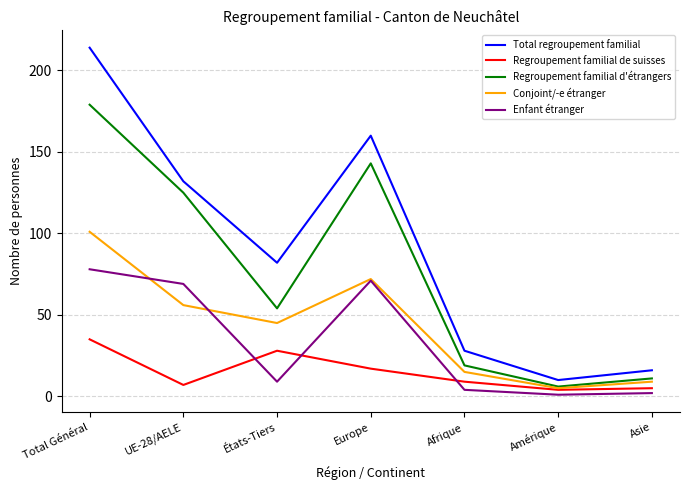

What is the sum of the Conjoint/-e étranger values at Amérique and États-Tiers?

50